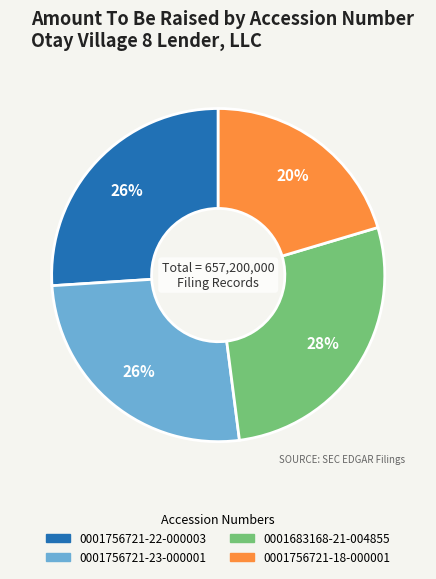

Is the sum of 0001756721-23-000001 and 0001683168-21-004855 greater than half?

Yes